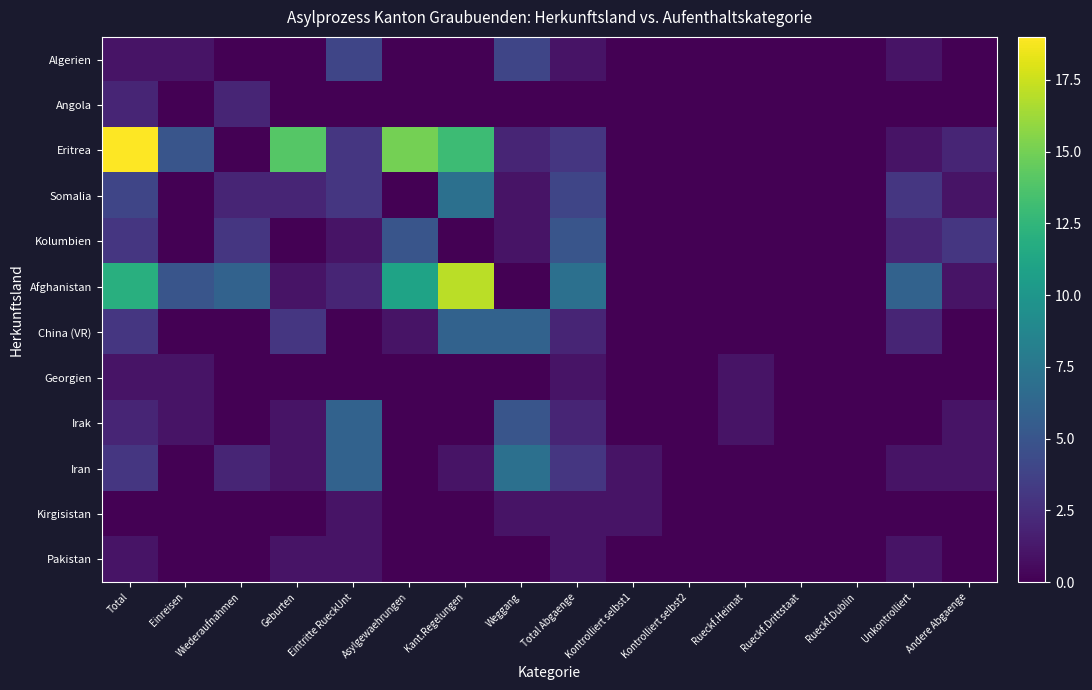

Rank the series by their maximum value, from lowest to highest.

Georgien, Kirgisistan, Pakistan, Angola, Algerien, Kolumbien, China (VR), Irak, Somalia, Iran, Afghanistan, Eritrea